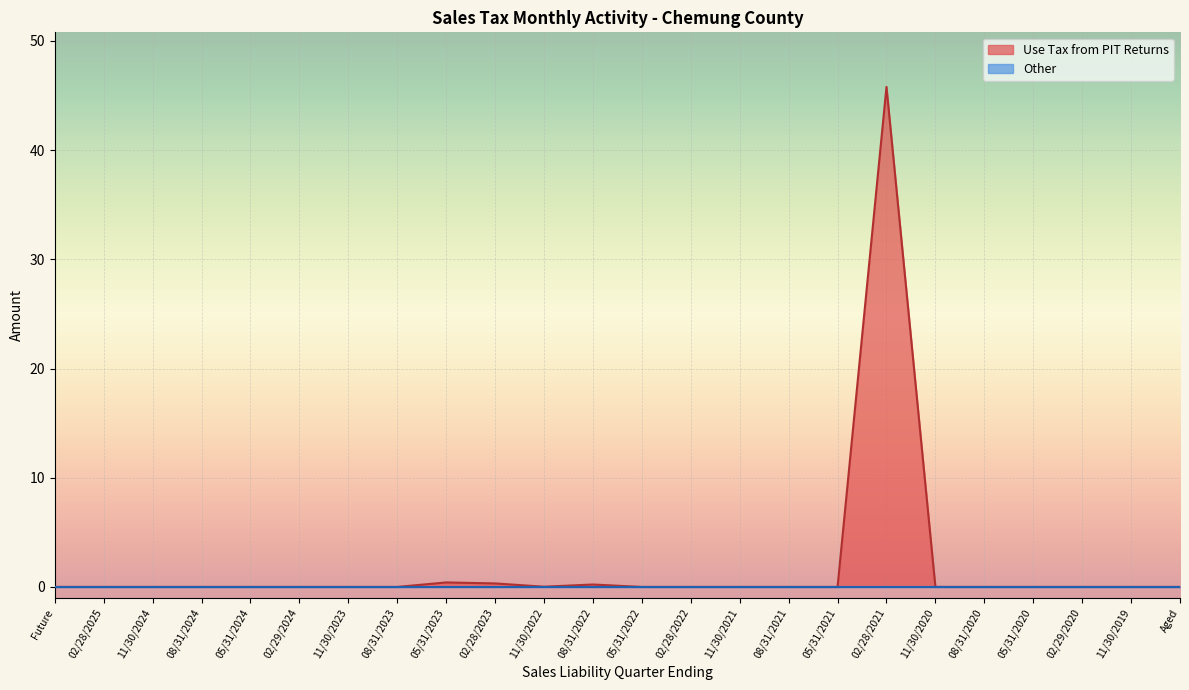

How many distinct data groups are displayed?

2